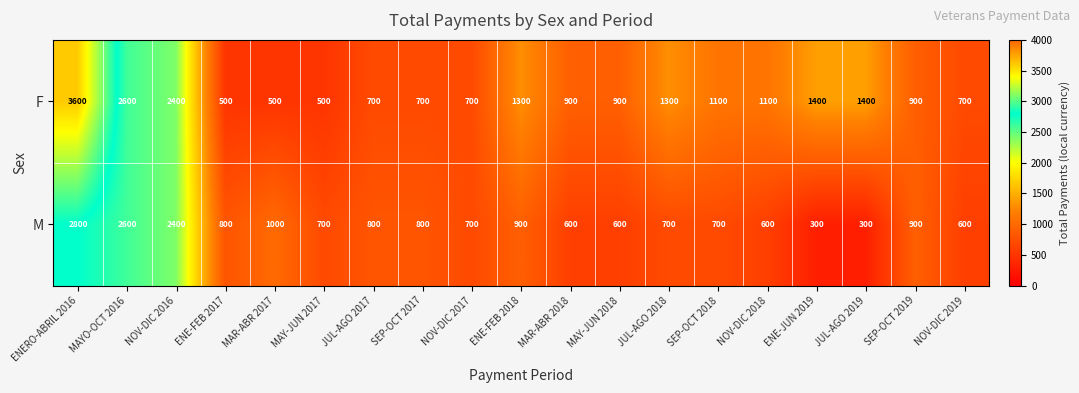

Is it true that F equals 1100 at SEP-OCT 2018?

True